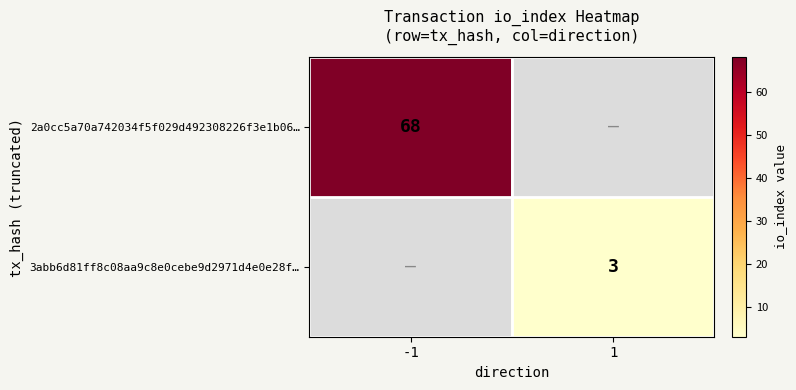

Which label corresponds to the largest value in the chart?

-1